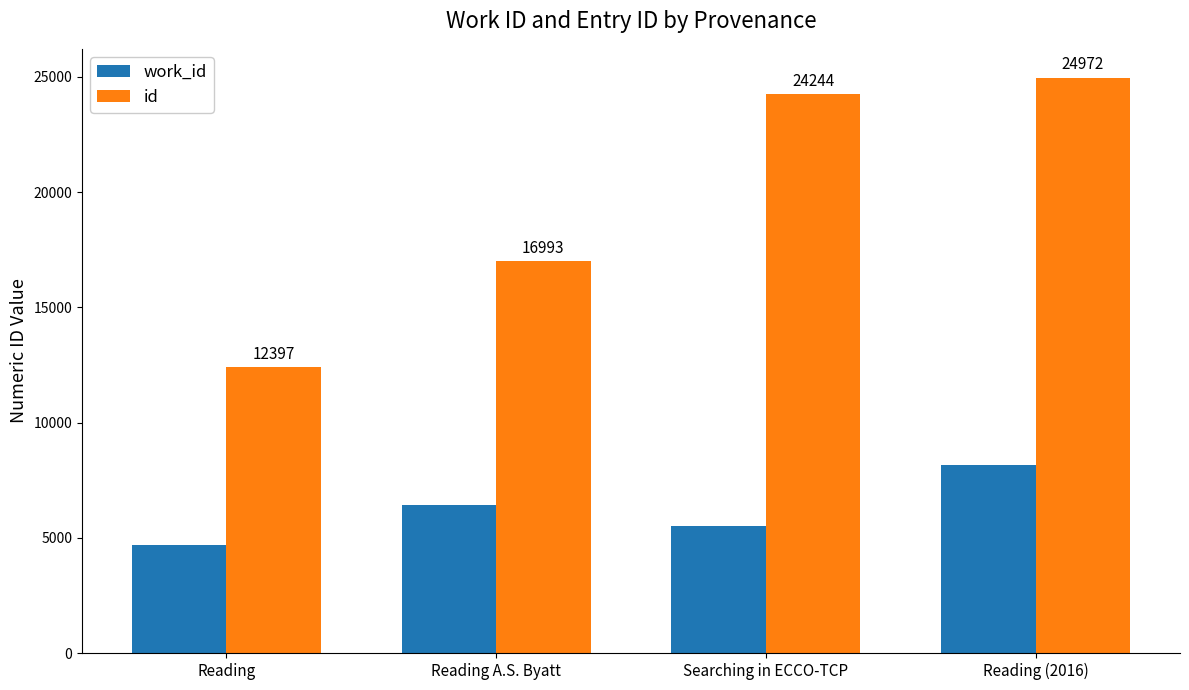

Rank the series at Reading (2016) from highest to lowest value.

id, work_id